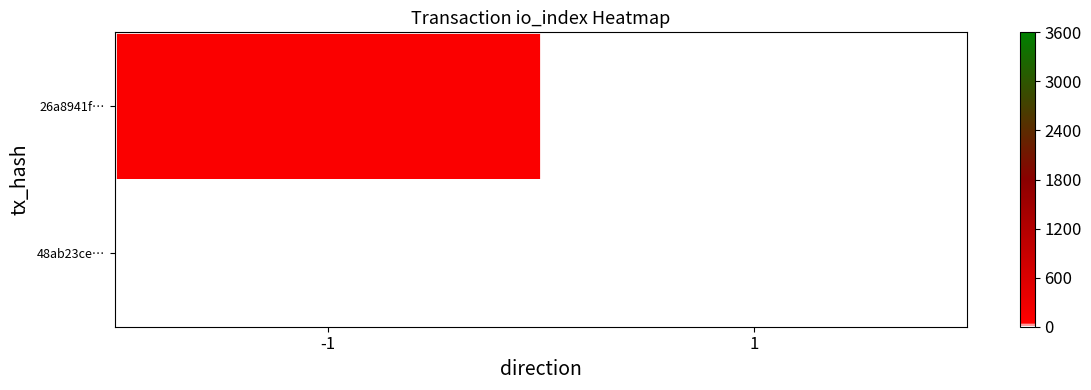

Is the value of 48ab23ce… at 1 greater than the value of 26a8941f… at -1?

No